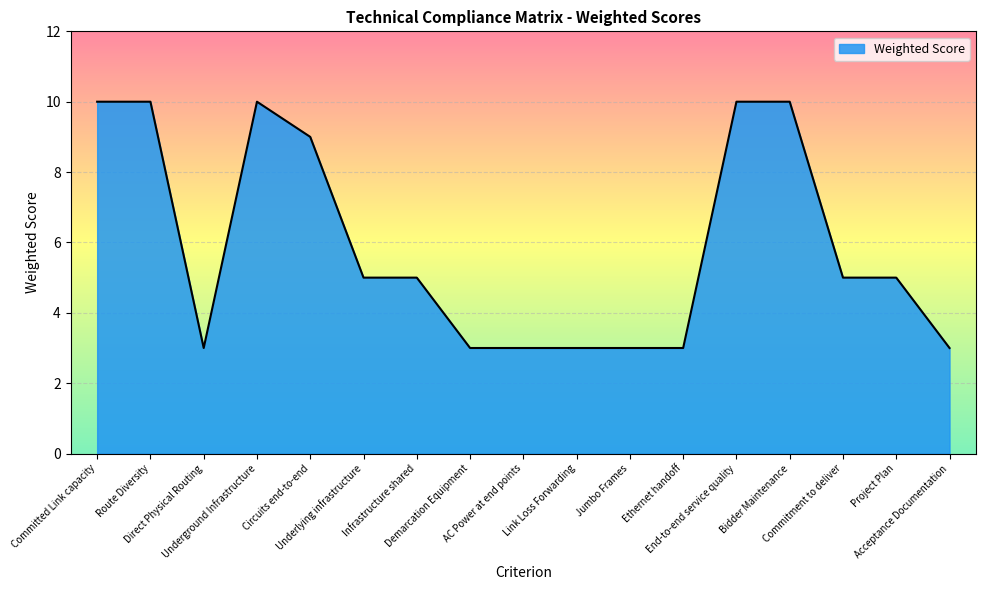

How many series are shown in this chart?

1